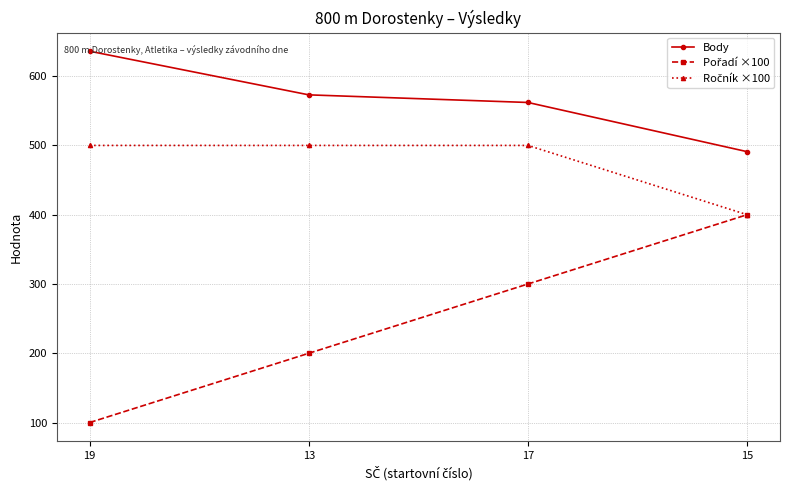

What value does the Body series have at 15, to the nearest 50?

500